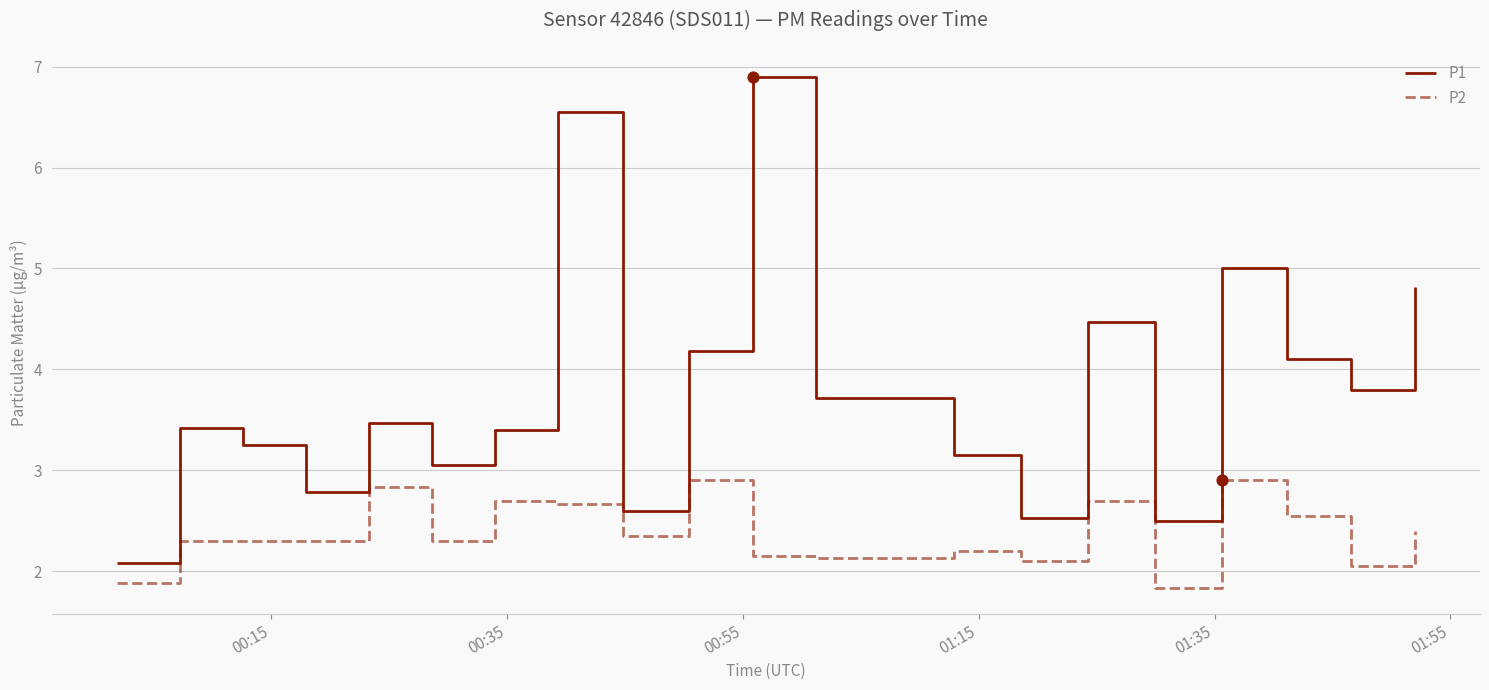

Which series has the largest range (max minus min)?

P1